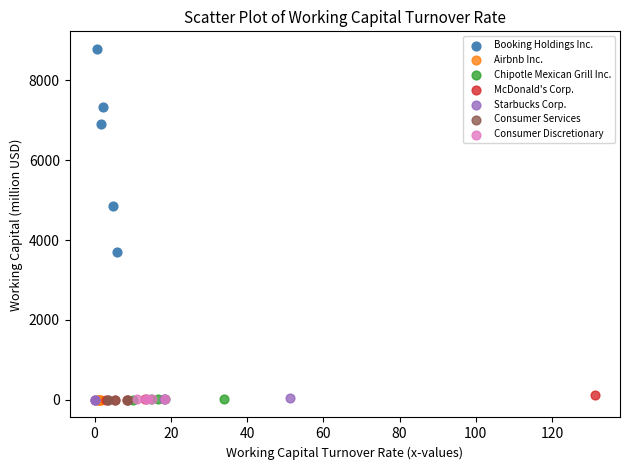

Which series has the largest Y range (max minus min)?

Booking Holdings Inc.